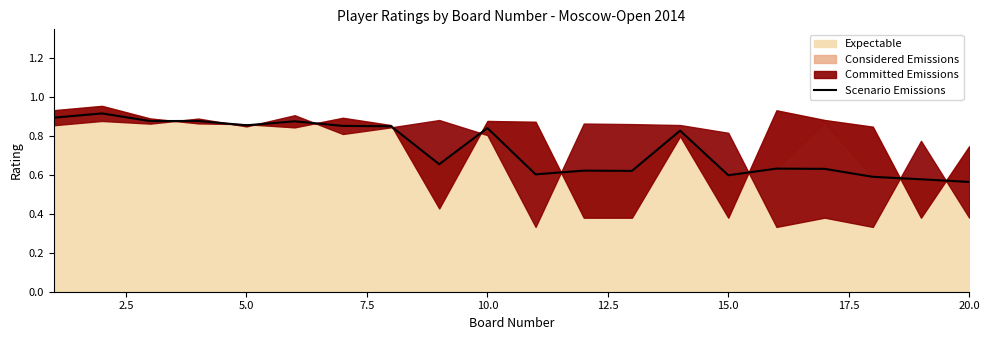

Is it true that Scenario Emissions equals 0.6 at 15.0?

True